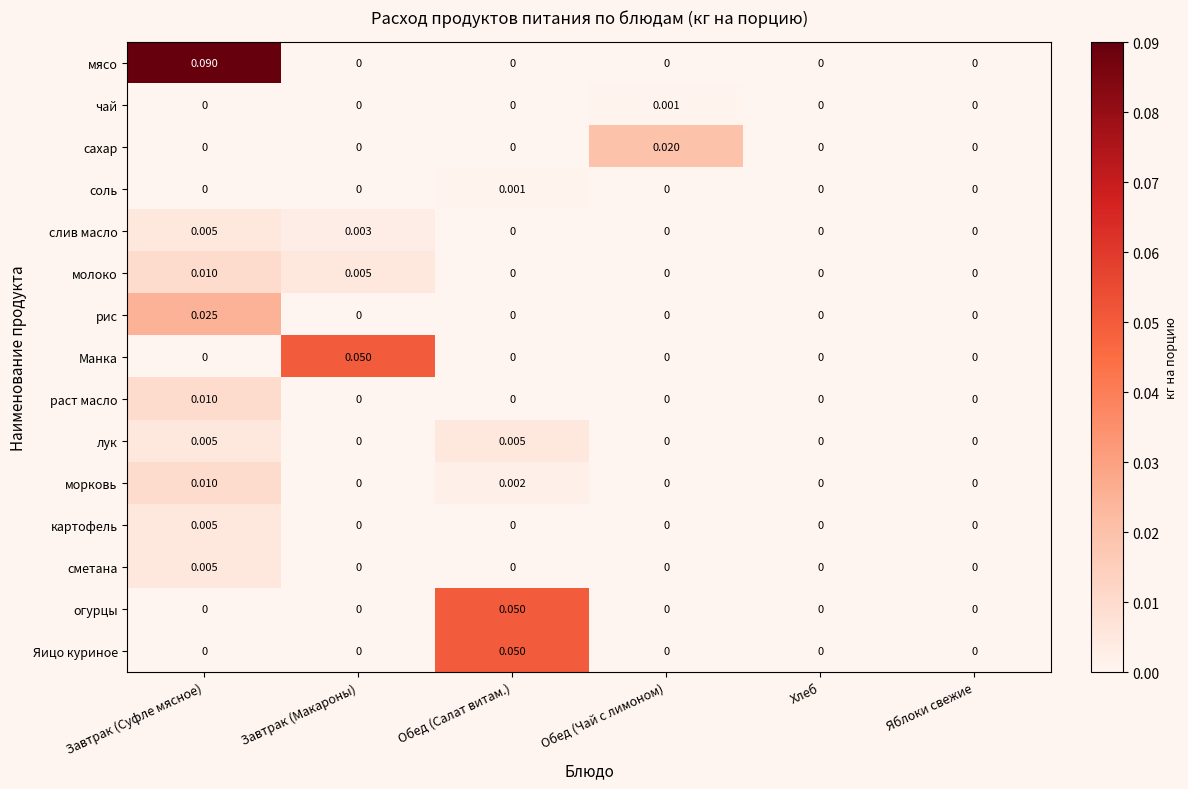

Which series has the largest total across all categories?

мясо